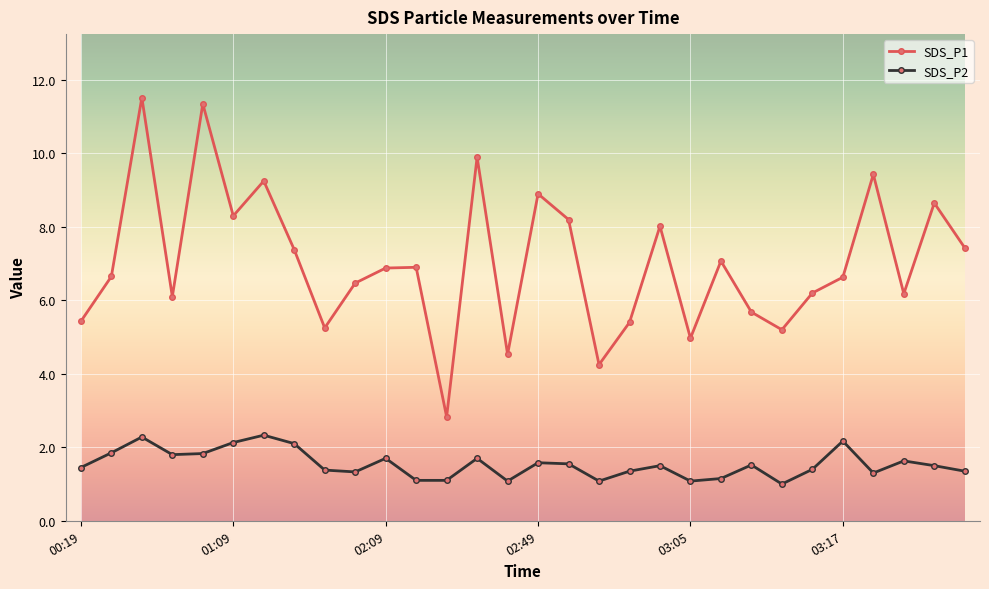

Which series has the largest range (max minus min)?

SDS_P1